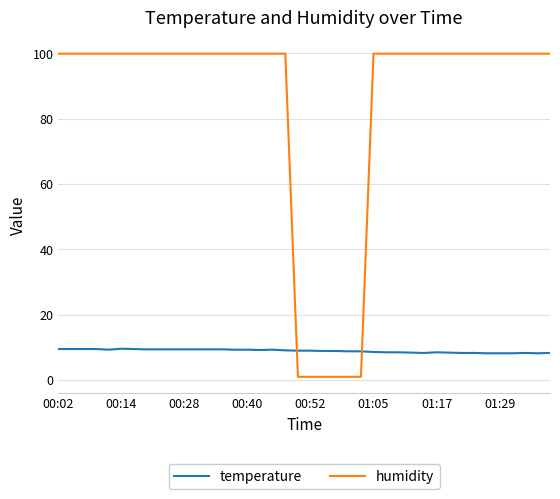

Rank the series by their maximum value, from highest to lowest.

humidity, temperature